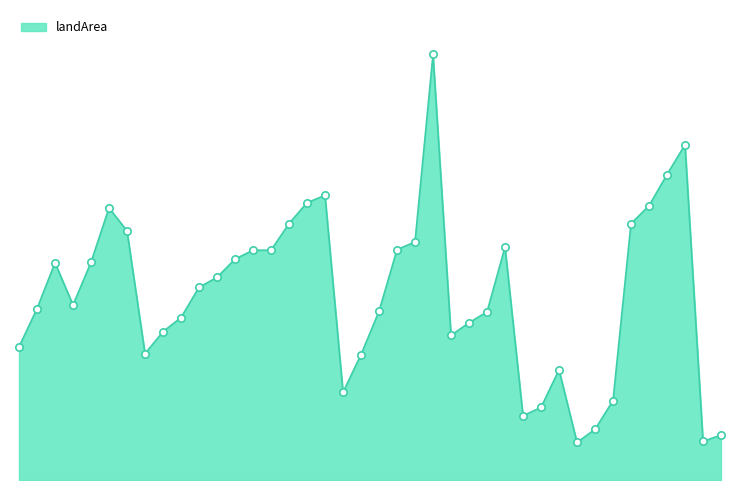

Does the chart have visible grid lines?

No